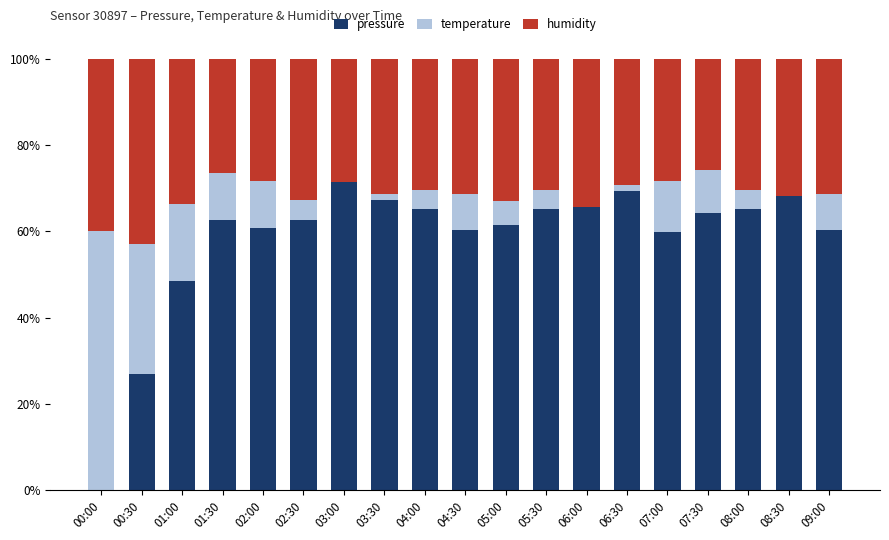

At which label does pressure reach its peak?

03:00